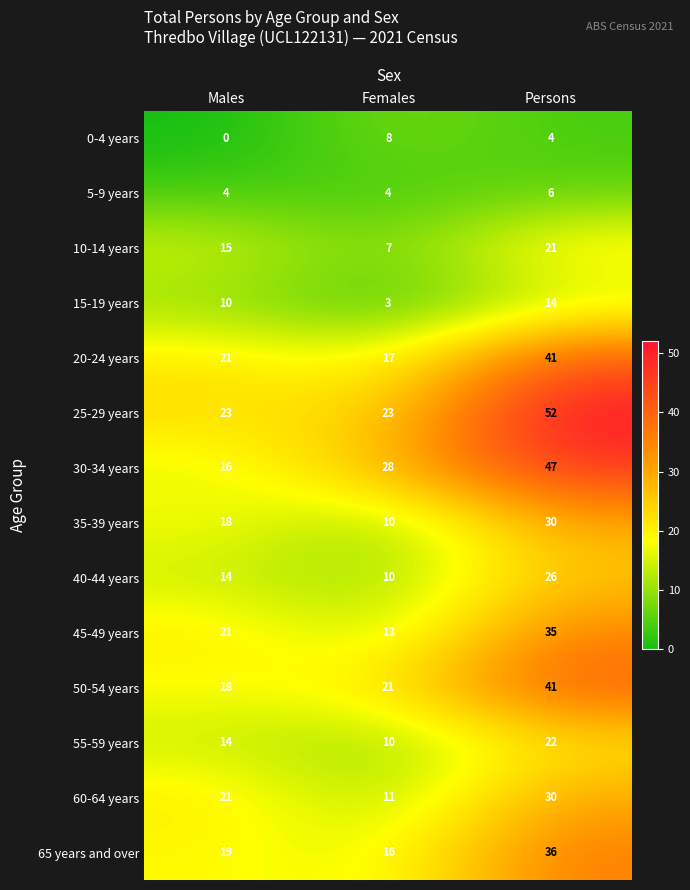

The value of 35-39 years at Persons is 30. True or false?

True